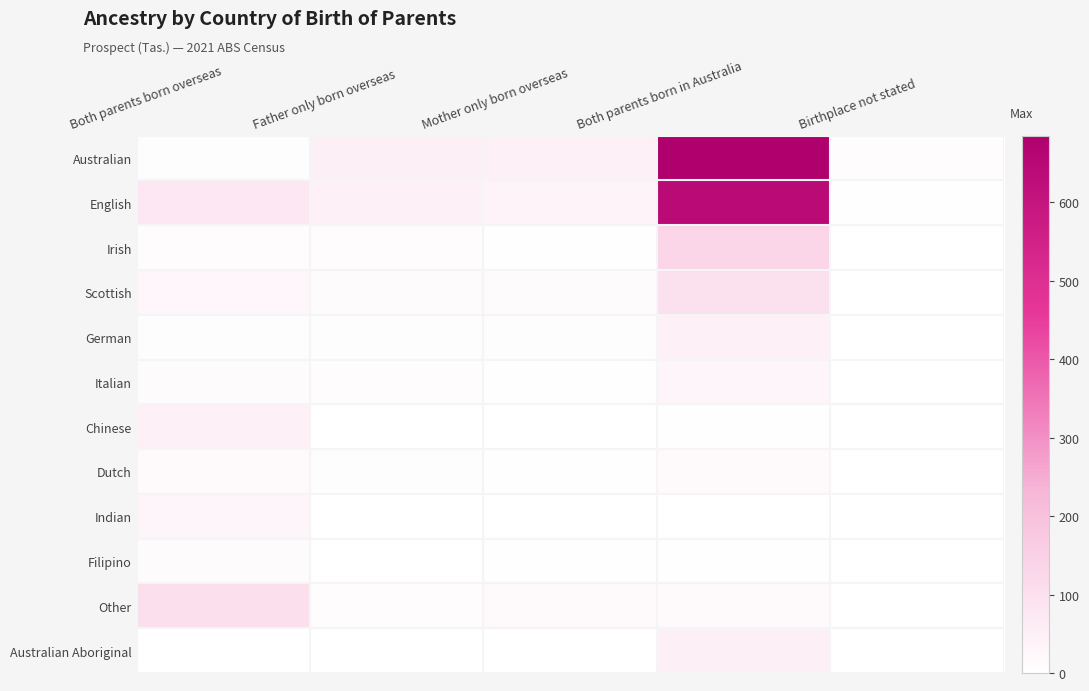

Reading left to right, extract all data points from this chart.

Australian: Both parents born overseas=8	Father only born overseas=49	Mother only born overseas=47	Both parents born in Australia=685	Birthplace not stated=10
English: Both parents born overseas=77	Father only born overseas=45	Mother only born overseas=38	Both parents born in Australia=642	Birthplace not stated=3
Irish: Both parents born overseas=9	Father only born overseas=9	Mother only born overseas=5	Both parents born in Australia=130	Birthplace not stated=0
Scottish: Both parents born overseas=28	Father only born overseas=12	Mother only born overseas=12	Both parents born in Australia=97	Birthplace not stated=0
German: Both parents born overseas=8	Father only born overseas=8	Mother only born overseas=7	Both parents born in Australia=43	Birthplace not stated=0
Italian: Both parents born overseas=13	Father only born overseas=9	Mother only born overseas=3	Both parents born in Australia=30	Birthplace not stated=0
Chinese: Both parents born overseas=48	Father only born overseas=0	Mother only born overseas=0	Both parents born in Australia=3	Birthplace not stated=0
Dutch: Both parents born overseas=19	Father only born overseas=6	Mother only born overseas=3	Both parents born in Australia=19	Birthplace not stated=0
Indian: Both parents born overseas=31	Father only born overseas=0	Mother only born overseas=0	Both parents born in Australia=0	Birthplace not stated=0
Filipino: Both parents born overseas=13	Father only born overseas=0	Mother only born overseas=3	Both parents born in Australia=3	Birthplace not stated=0
Other: Both parents born overseas=103	Father only born overseas=9	Mother only born overseas=14	Both parents born in Australia=15	Birthplace not stated=0
Australian Aboriginal: Both parents born overseas=0	Father only born overseas=0	Mother only born overseas=0	Both parents born in Australia=50	Birthplace not stated=0